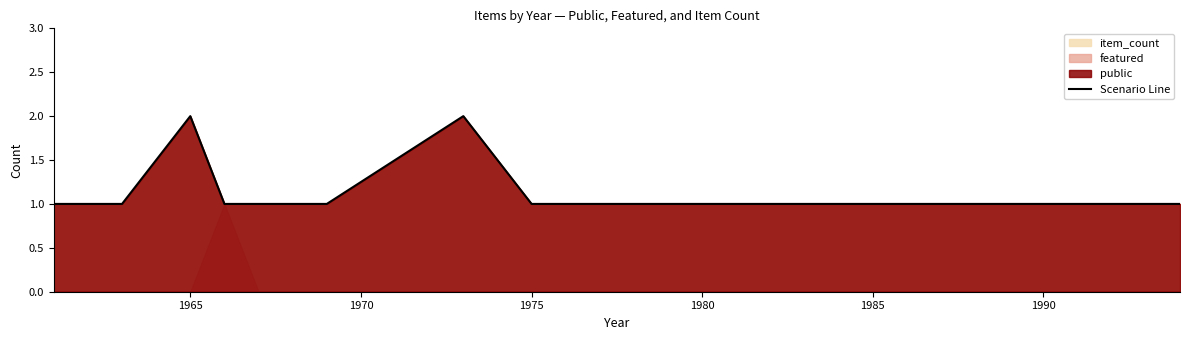

How many lines are shown in the chart?

1